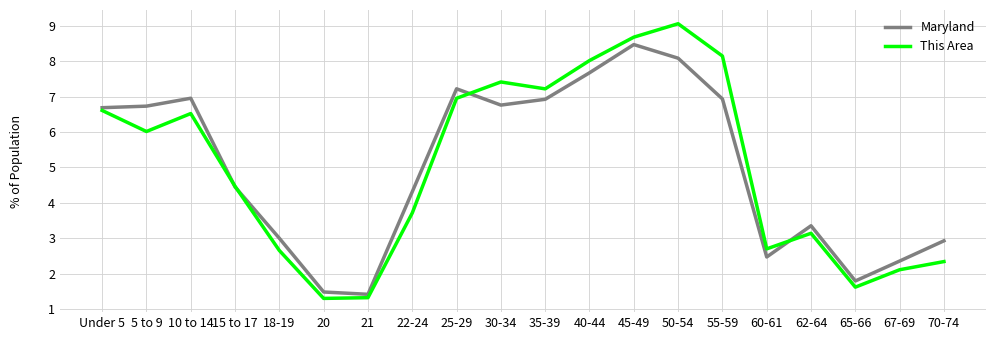

Does the chart have visible grid lines?

Yes